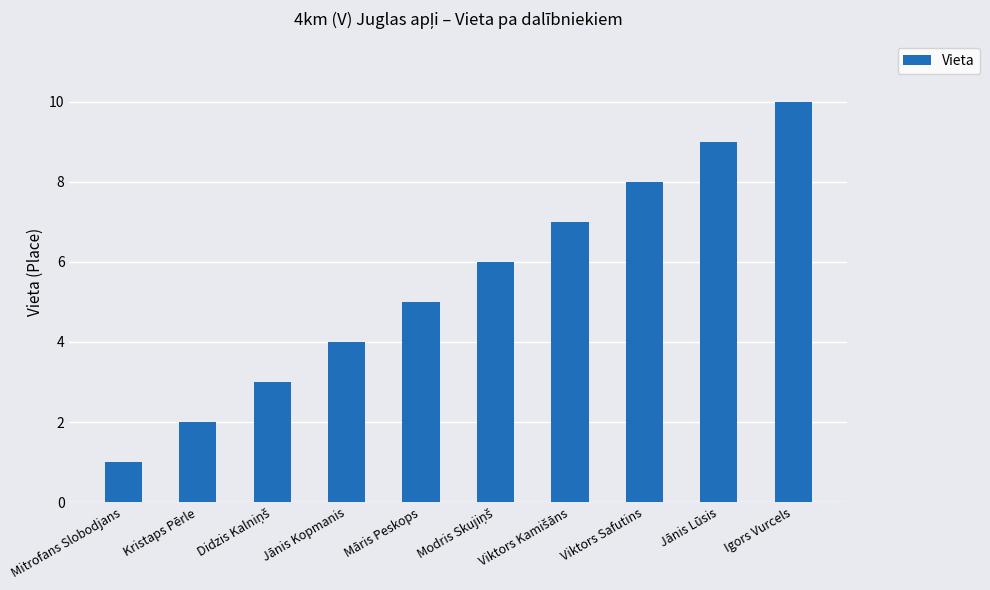

What is the label of the 9th bar from the left?

Jānis Lūsis